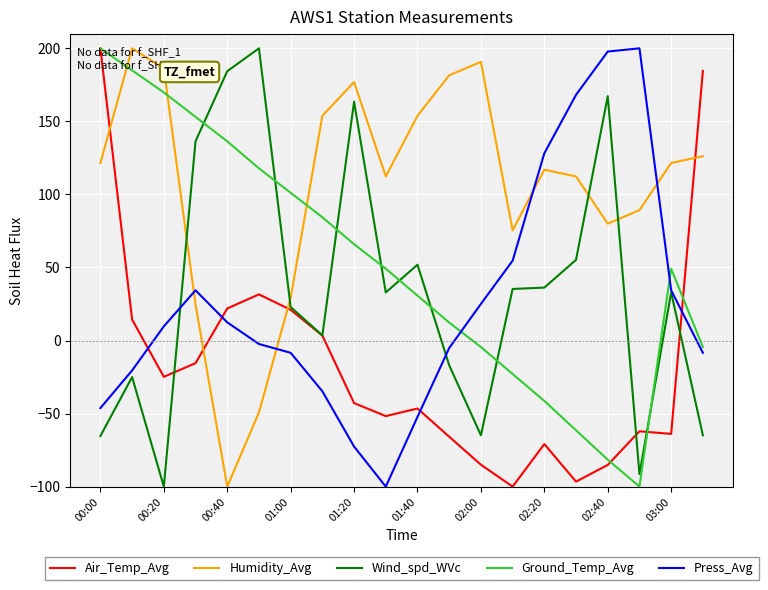

What is the minimum value for Press_Avg?

-100.0